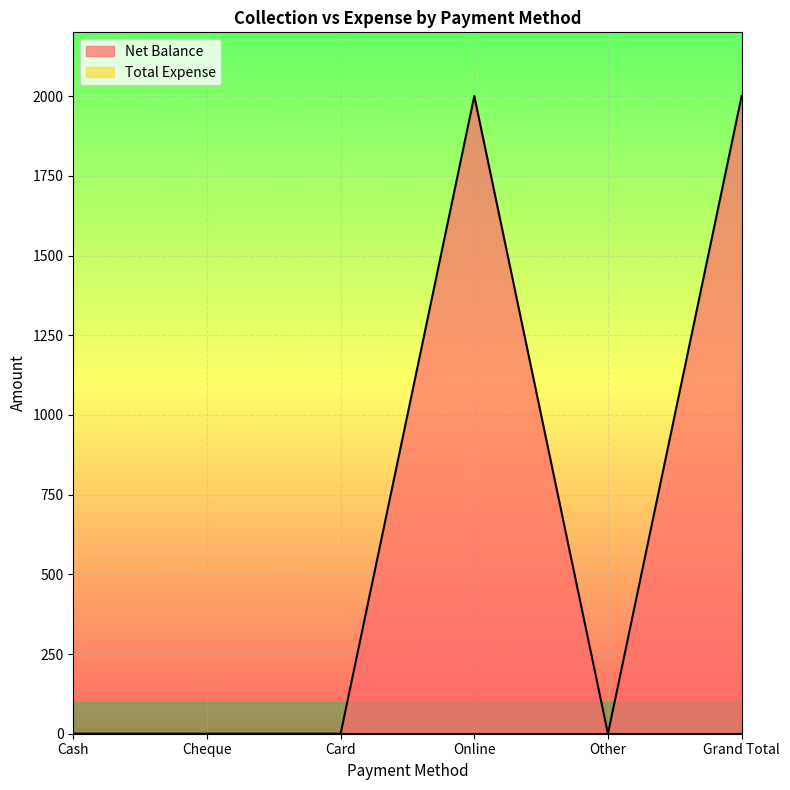

How many interior local peaks (higher than both neighbors) does the data have?

1